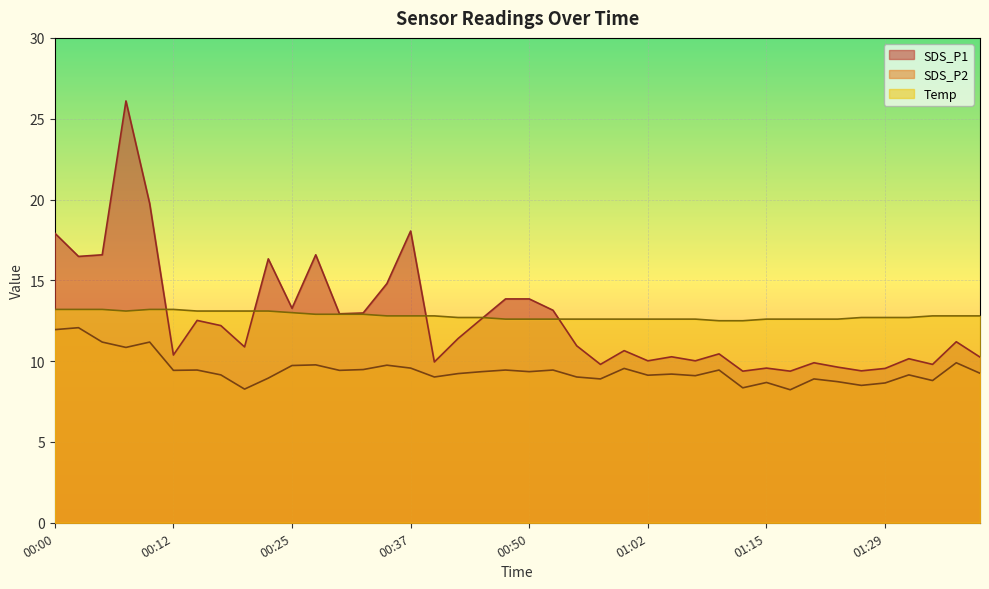

Between 00:12 and 00:52, which series saw the biggest shift?

SDS_P1